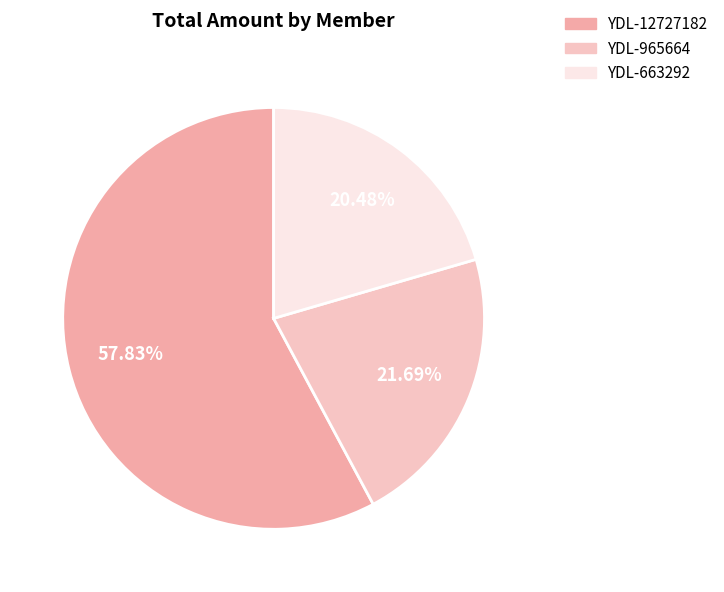

Rank the categories by value from highest to lowest.

YDL-12727182, YDL-965664, YDL-663292